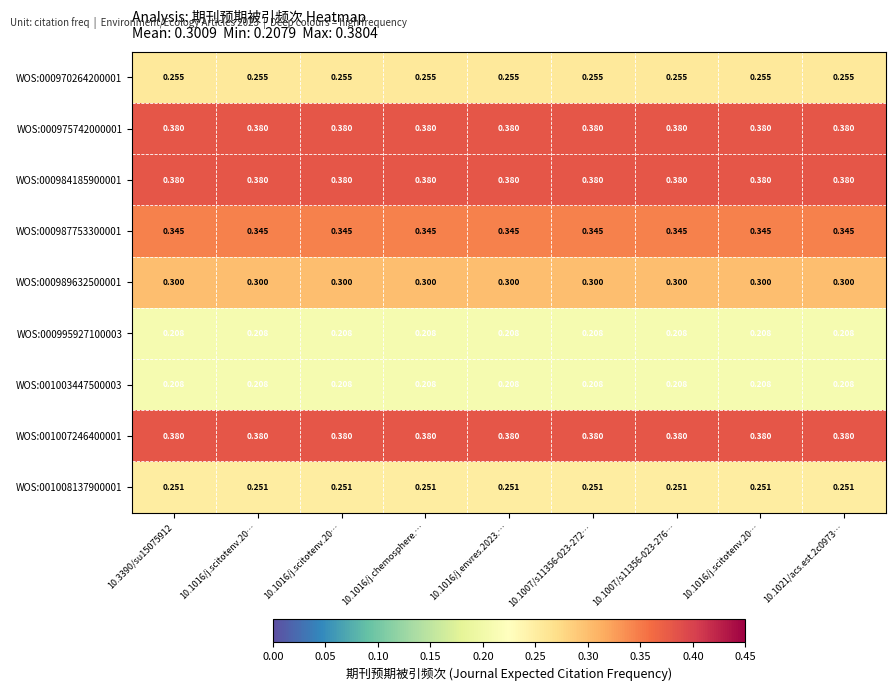

Reading left to right, what are all the values shown in this chart?

WOS:000970264200001: 10.3390/su15075912=0.3	10.1016/j.scitotenv.20…=0.3	10.1016/j.scitotenv.20…=0.3	10.1016/j.chemosphere.…=0.3	10.1016/j.envres.2023.…=0.3	10.1007/s11356-023-272…=0.3	10.1007/s11356-023-276…=0.3	10.1016/j.scitotenv.20…=0.3	10.1021/acs.est.2c0973…=0.3
WOS:000975742000001: 10.3390/su15075912=0.4	10.1016/j.scitotenv.20…=0.4	10.1016/j.scitotenv.20…=0.4	10.1016/j.chemosphere.…=0.4	10.1016/j.envres.2023.…=0.4	10.1007/s11356-023-272…=0.4	10.1007/s11356-023-276…=0.4	10.1016/j.scitotenv.20…=0.4	10.1021/acs.est.2c0973…=0.4
WOS:000984185900001: 10.3390/su15075912=0.4	10.1016/j.scitotenv.20…=0.4	10.1016/j.scitotenv.20…=0.4	10.1016/j.chemosphere.…=0.4	10.1016/j.envres.2023.…=0.4	10.1007/s11356-023-272…=0.4	10.1007/s11356-023-276…=0.4	10.1016/j.scitotenv.20…=0.4	10.1021/acs.est.2c0973…=0.4
WOS:000987753300001: 10.3390/su15075912=0.3	10.1016/j.scitotenv.20…=0.3	10.1016/j.scitotenv.20…=0.3	10.1016/j.chemosphere.…=0.3	10.1016/j.envres.2023.…=0.3	10.1007/s11356-023-272…=0.3	10.1007/s11356-023-276…=0.3	10.1016/j.scitotenv.20…=0.3	10.1021/acs.est.2c0973…=0.3
WOS:000989632500001: 10.3390/su15075912=0.3	10.1016/j.scitotenv.20…=0.3	10.1016/j.scitotenv.20…=0.3	10.1016/j.chemosphere.…=0.3	10.1016/j.envres.2023.…=0.3	10.1007/s11356-023-272…=0.3	10.1007/s11356-023-276…=0.3	10.1016/j.scitotenv.20…=0.3	10.1021/acs.est.2c0973…=0.3
WOS:000995927100003: 10.3390/su15075912=0.2	10.1016/j.scitotenv.20…=0.2	10.1016/j.scitotenv.20…=0.2	10.1016/j.chemosphere.…=0.2	10.1016/j.envres.2023.…=0.2	10.1007/s11356-023-272…=0.2	10.1007/s11356-023-276…=0.2	10.1016/j.scitotenv.20…=0.2	10.1021/acs.est.2c0973…=0.2
WOS:001003447500003: 10.3390/su15075912=0.2	10.1016/j.scitotenv.20…=0.2	10.1016/j.scitotenv.20…=0.2	10.1016/j.chemosphere.…=0.2	10.1016/j.envres.2023.…=0.2	10.1007/s11356-023-272…=0.2	10.1007/s11356-023-276…=0.2	10.1016/j.scitotenv.20…=0.2	10.1021/acs.est.2c0973…=0.2
WOS:001007246400001: 10.3390/su15075912=0.4	10.1016/j.scitotenv.20…=0.4	10.1016/j.scitotenv.20…=0.4	10.1016/j.chemosphere.…=0.4	10.1016/j.envres.2023.…=0.4	10.1007/s11356-023-272…=0.4	10.1007/s11356-023-276…=0.4	10.1016/j.scitotenv.20…=0.4	10.1021/acs.est.2c0973…=0.4
WOS:001008137900001: 10.3390/su15075912=0.3	10.1016/j.scitotenv.20…=0.3	10.1016/j.scitotenv.20…=0.3	10.1016/j.chemosphere.…=0.3	10.1016/j.envres.2023.…=0.3	10.1007/s11356-023-272…=0.3	10.1007/s11356-023-276…=0.3	10.1016/j.scitotenv.20…=0.3	10.1021/acs.est.2c0973…=0.3